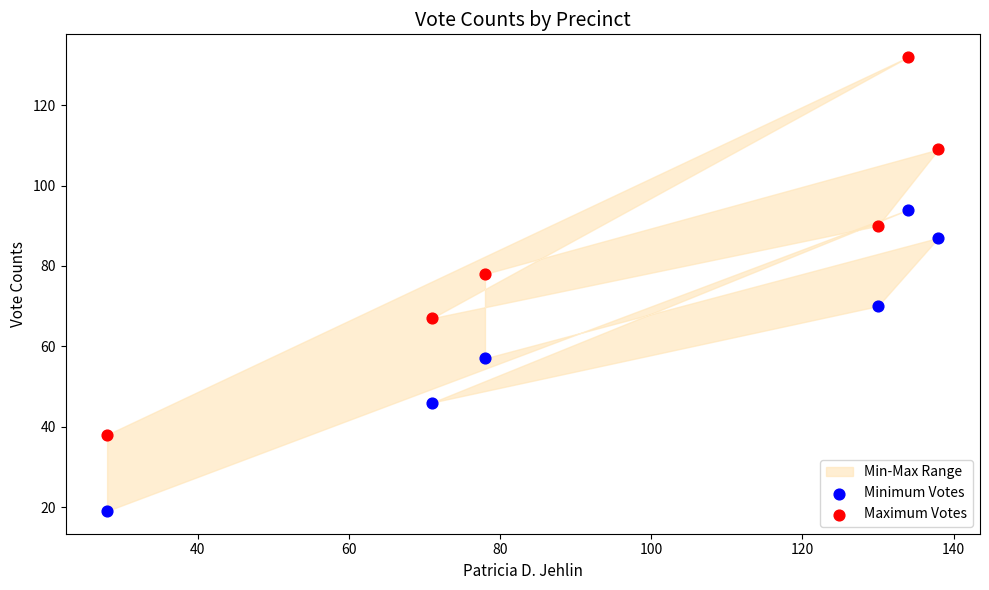

Which series contains the highest Y value?

Maximum Votes